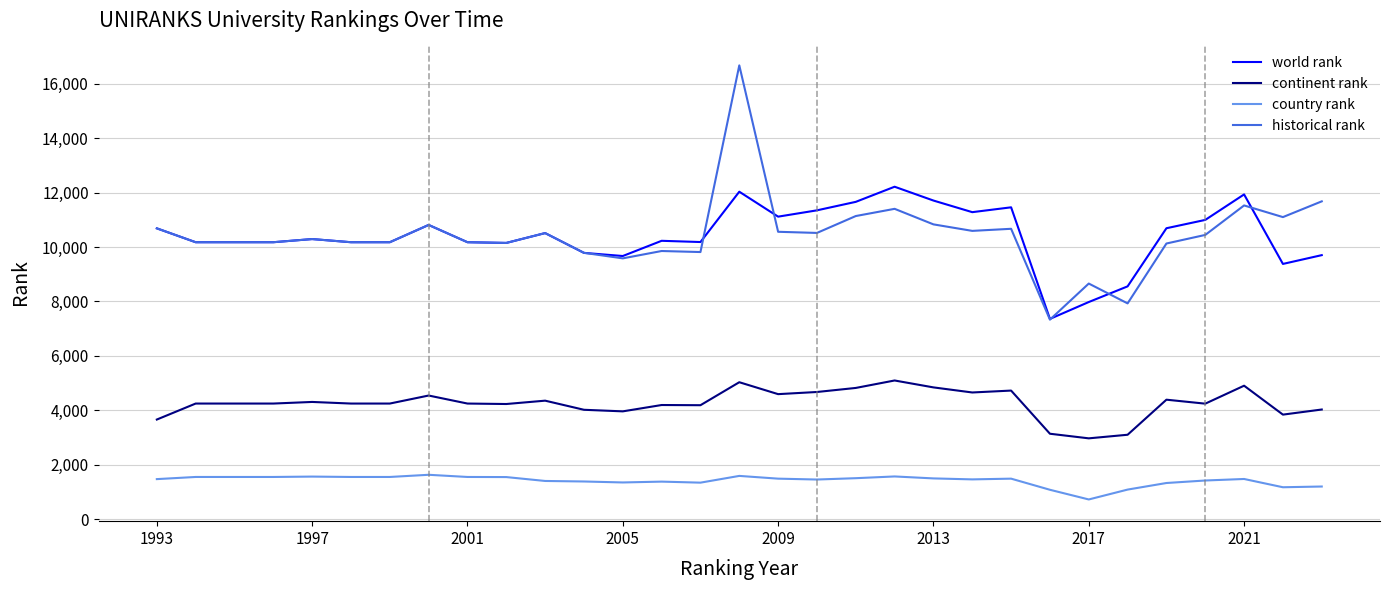

True or false: world rank has more than 0 interior local peaks.

True